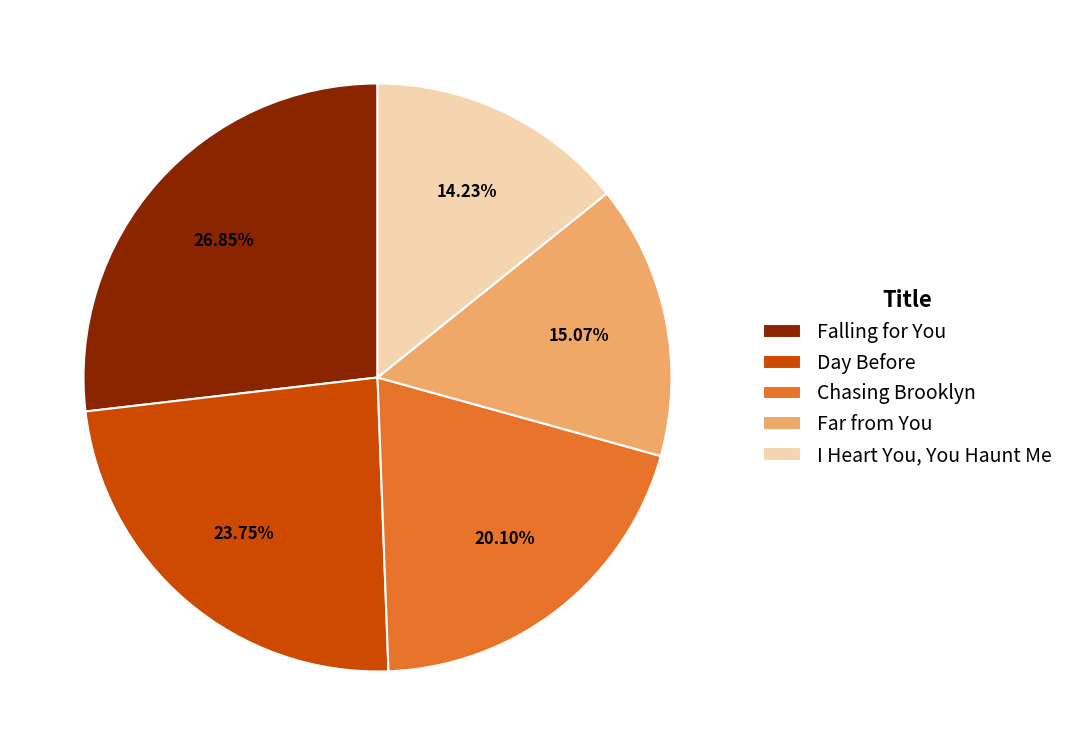

The Falling for You slice represents 19% of the pie. True or false?

False